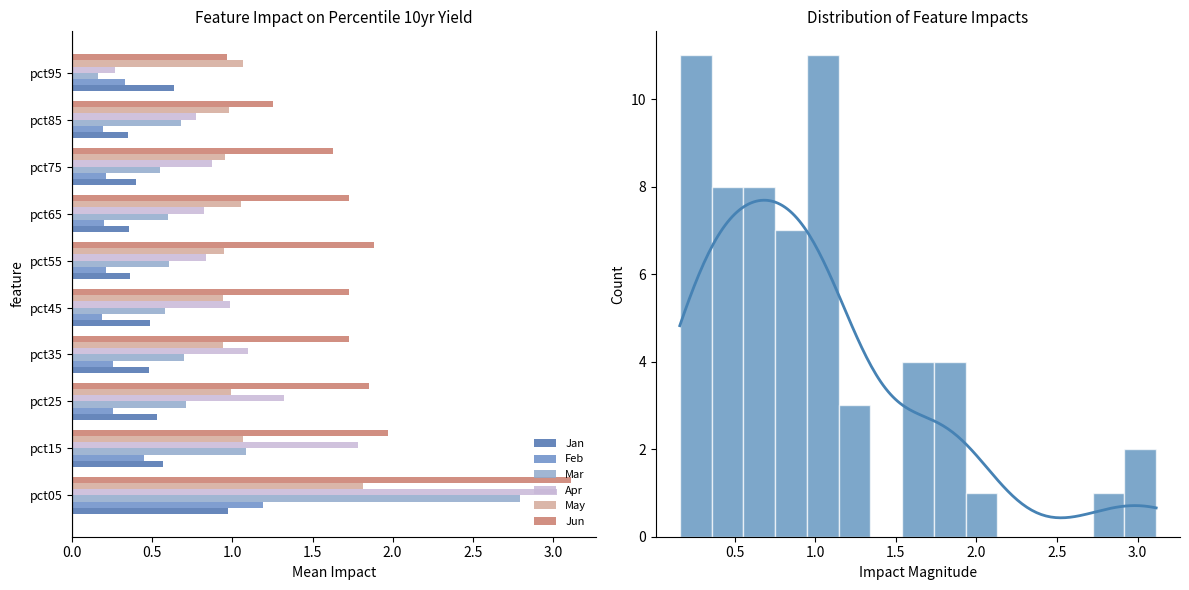

What is the sum of the Apr values at pct15 and pct55?

2.6